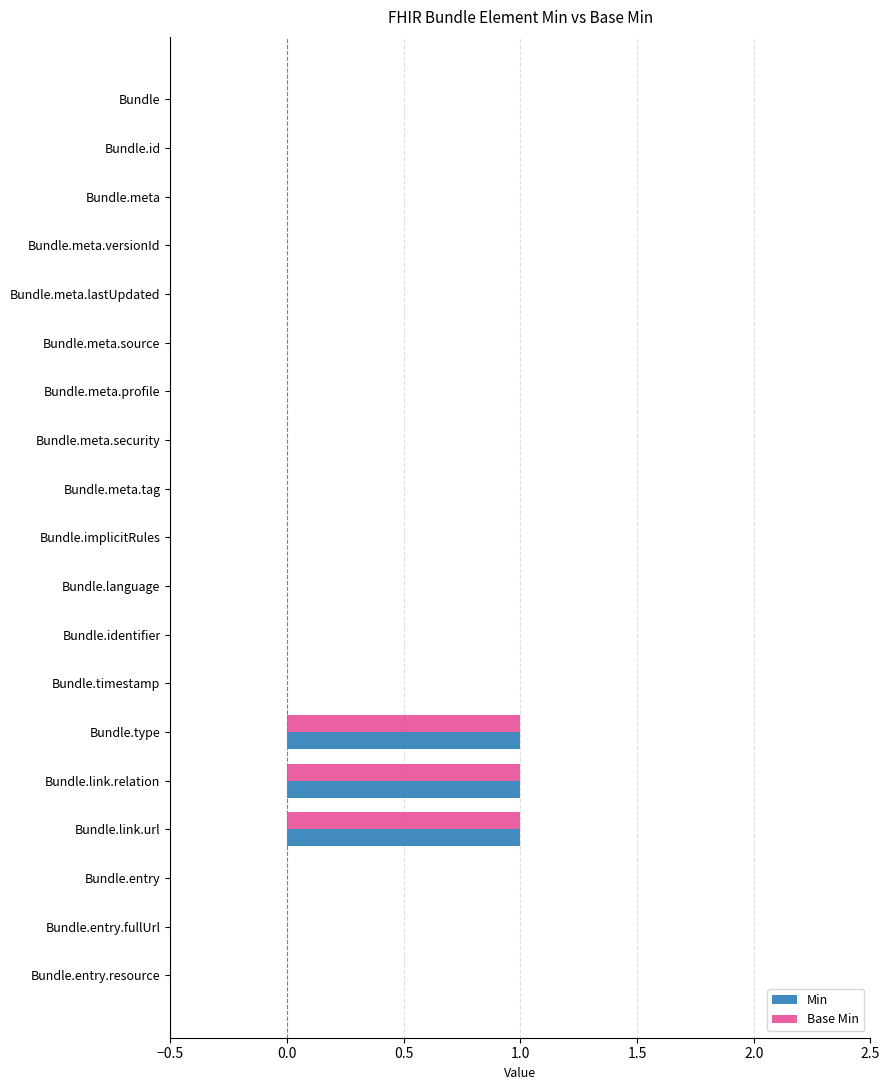

What is the maximum value for Min?

1